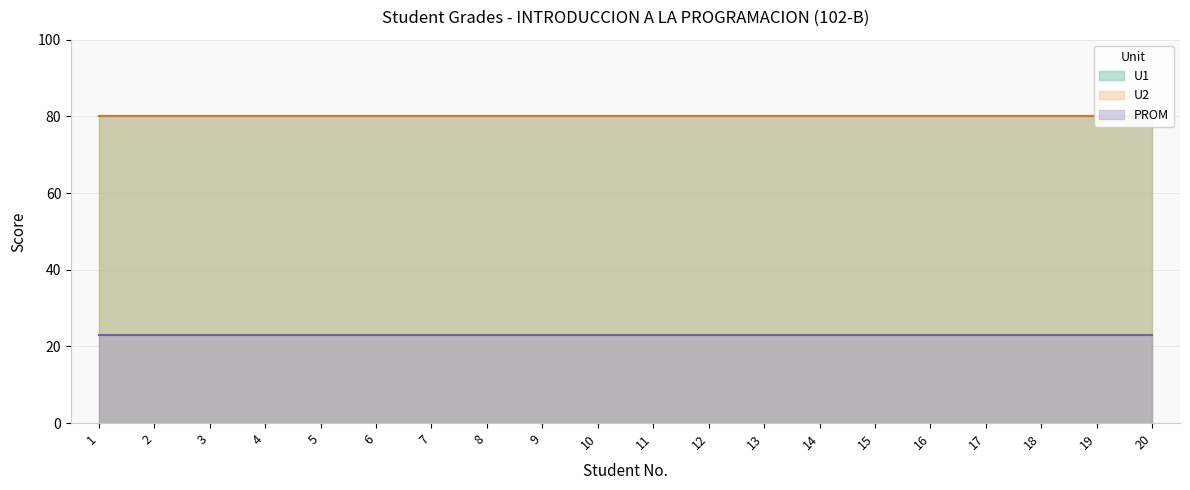

What is the spread (max minus min) of values at 13?

57.1